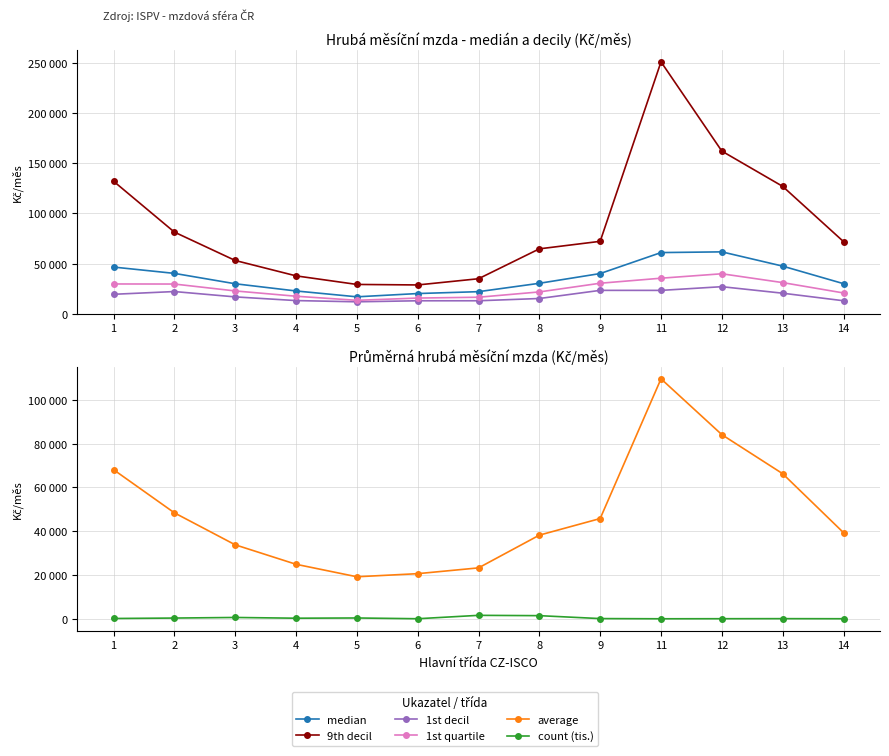

True or false: 1st quartile has more than 1 interior local peaks.

False